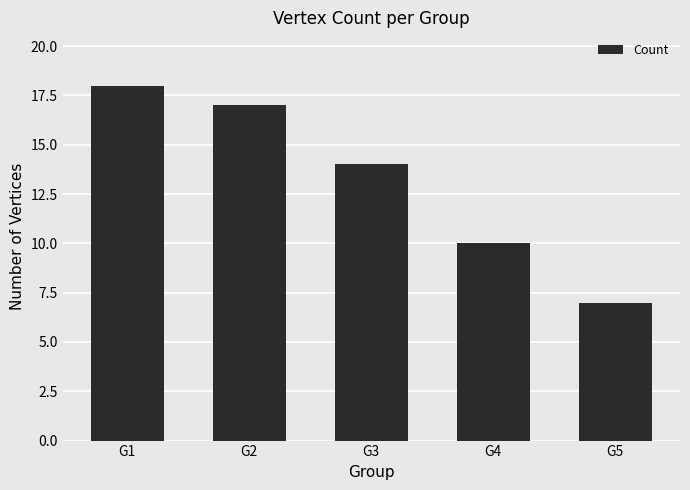

What is the sum of all values?

66